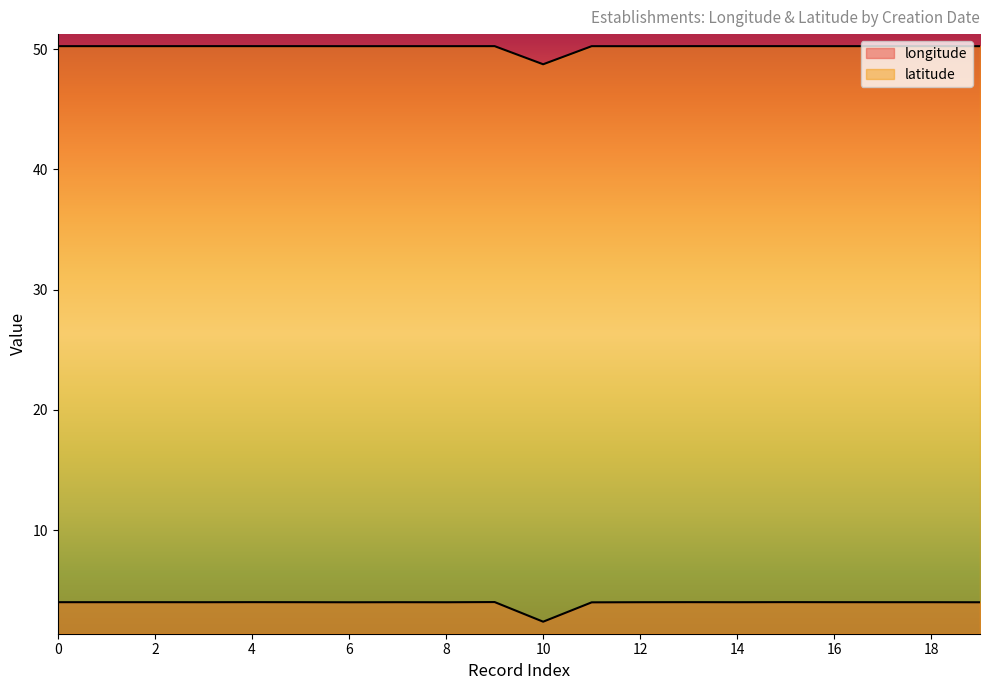

List the series in order of their peak value, highest first.

latitude, longitude